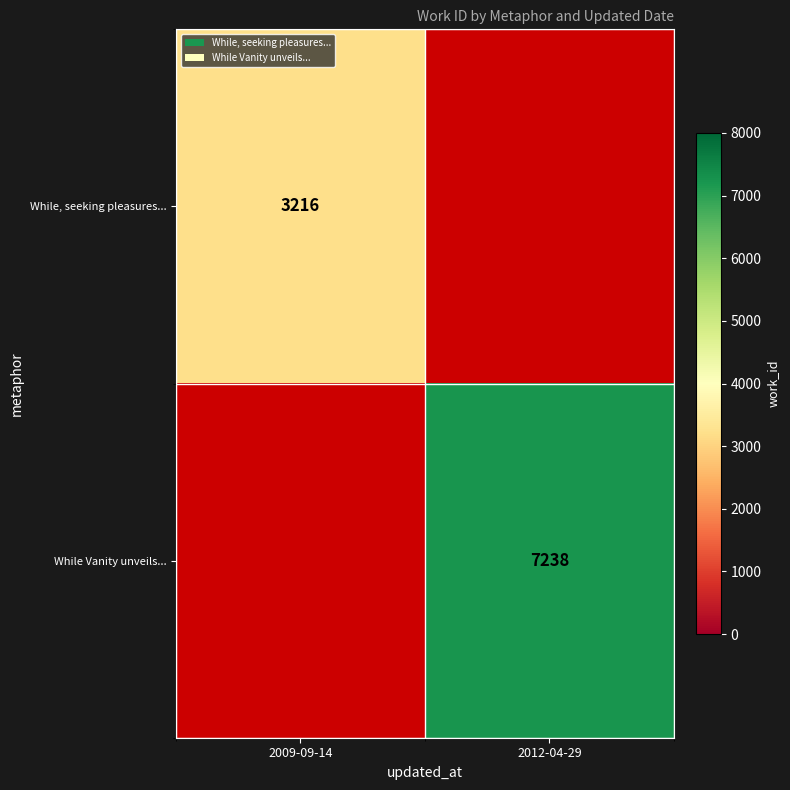

True or false: While, seeking pleasures... has a value of 880 at 2009-09-14.

False